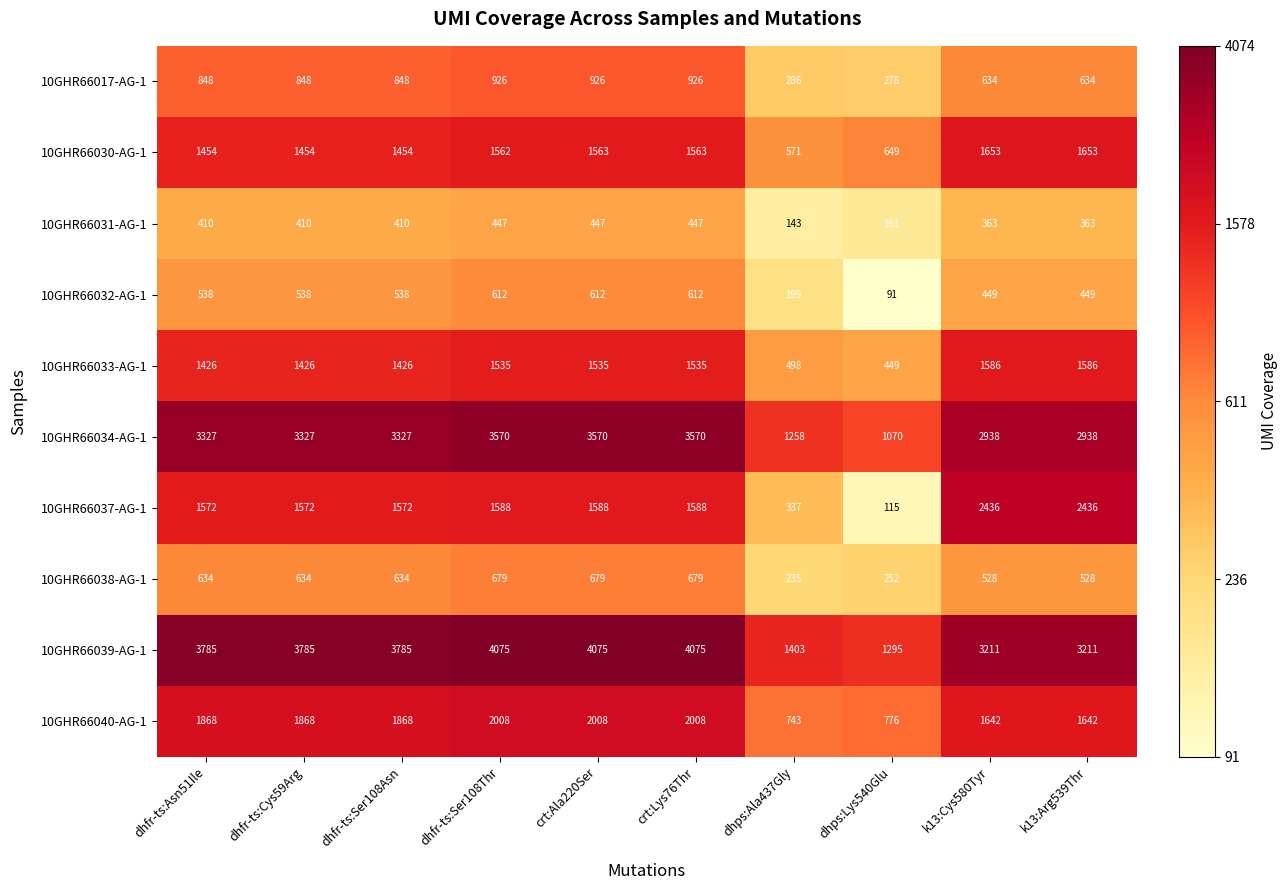

Rank the series by their maximum value, from highest to lowest.

10GHR66039-AG-1, 10GHR66034-AG-1, 10GHR66037-AG-1, 10GHR66040-AG-1, 10GHR66030-AG-1, 10GHR66033-AG-1, 10GHR66017-AG-1, 10GHR66038-AG-1, 10GHR66032-AG-1, 10GHR66031-AG-1